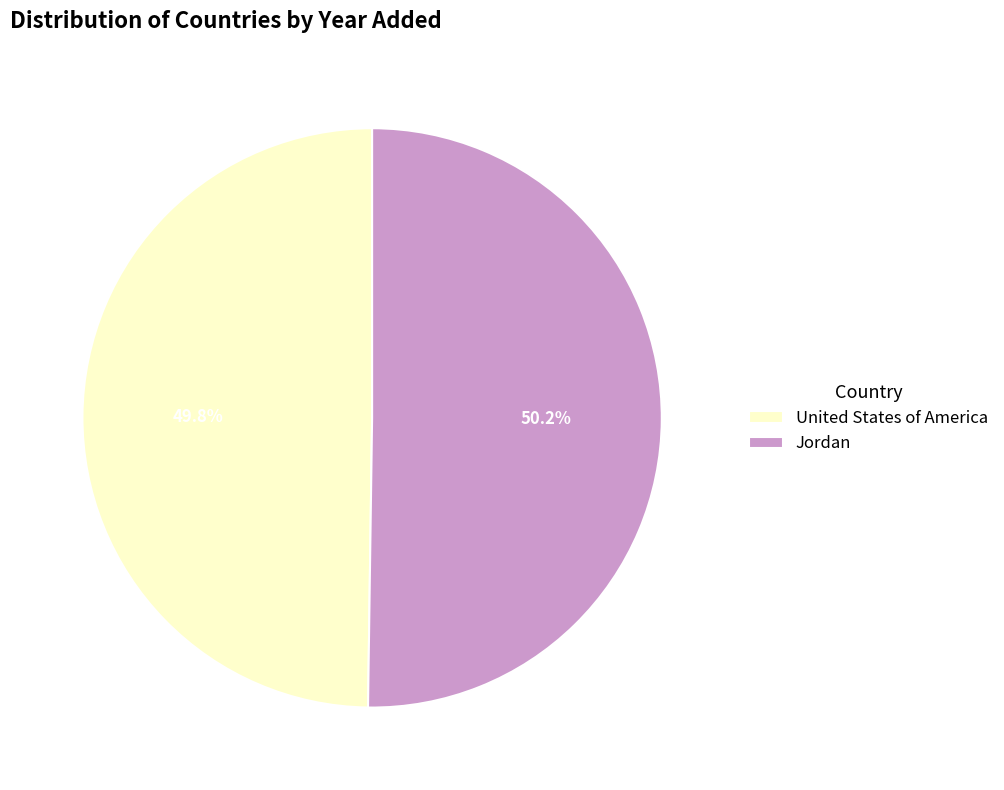

What percentage do Jordan and United States of America together represent?

100.0%